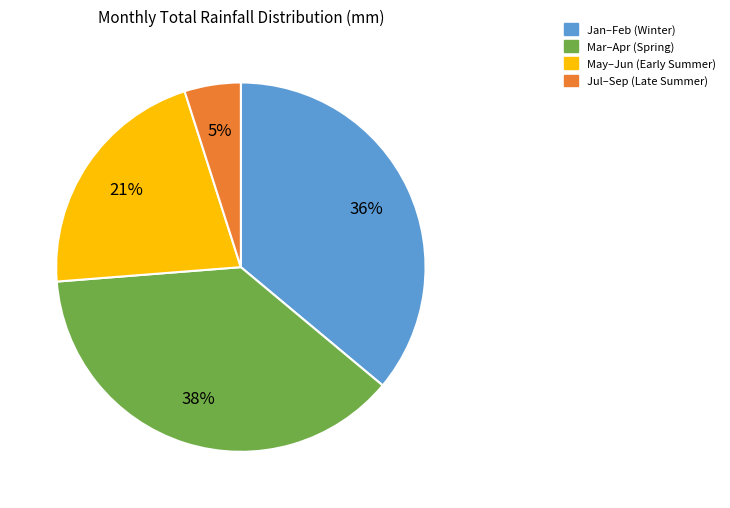

Which has a higher value, Jul–Sep (Late Summer) or Mar–Apr (Spring)?

Mar–Apr (Spring)